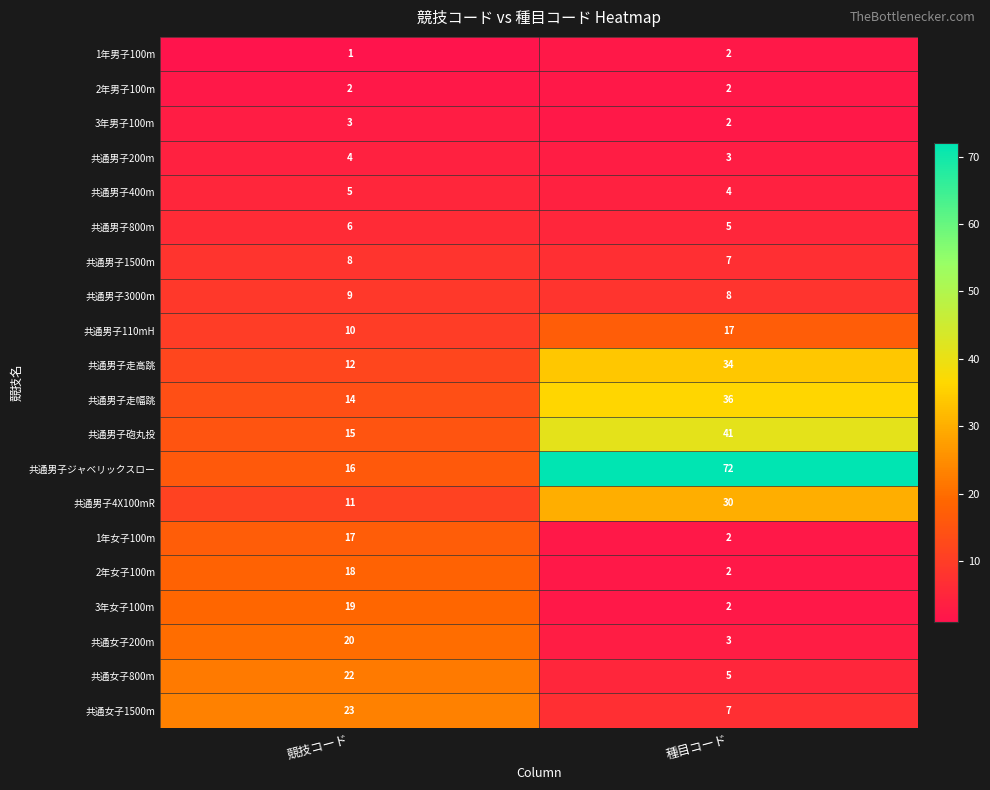

The value of 共通男子400m at 競技コード is 8. True or false?

False